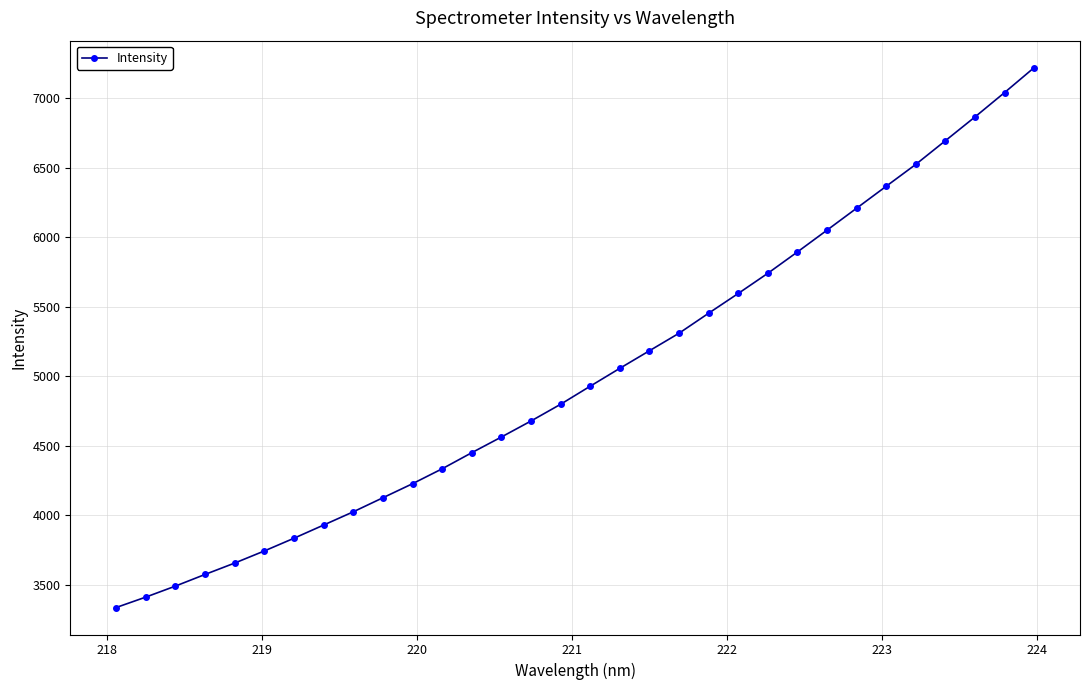

How many lines are shown in the chart?

1